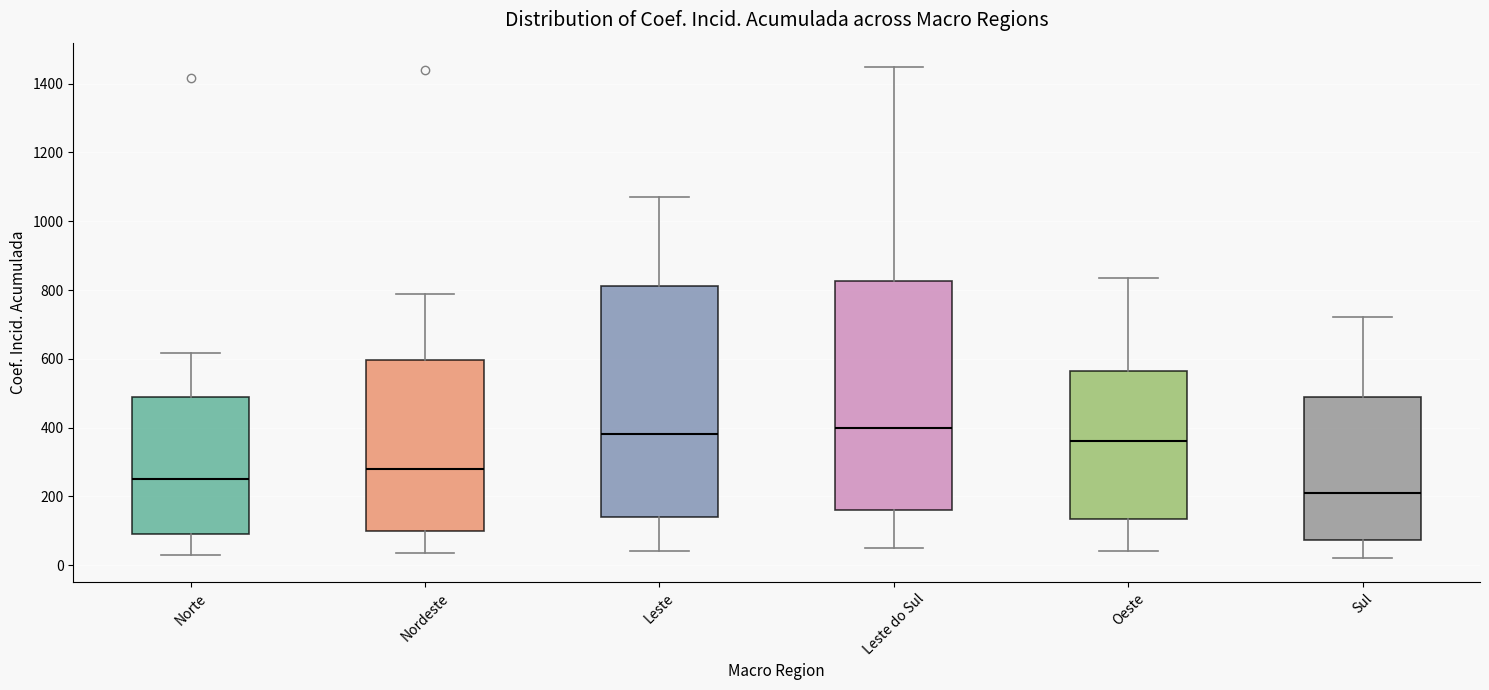

Reading left to right, read every box against the y-axis: the position of its median line, the range the box covers, and the ends of its whiskers. The values are not printed on the chart, so give them approximately, as read against the axis.

Norte: median 260, box 100 to 480, whiskers 40 to 620
Nordeste: median 280, box 100 to 600, whiskers 40 to 780
Leste: median 380, box 140 to 820, whiskers 40 to 1060
Leste do Sul: median 400, box 160 to 820, whiskers 60 to 1440
Oeste: median 360, box 140 to 560, whiskers 40 to 840
Sul: median 220, box 80 to 480, whiskers 20 to 720